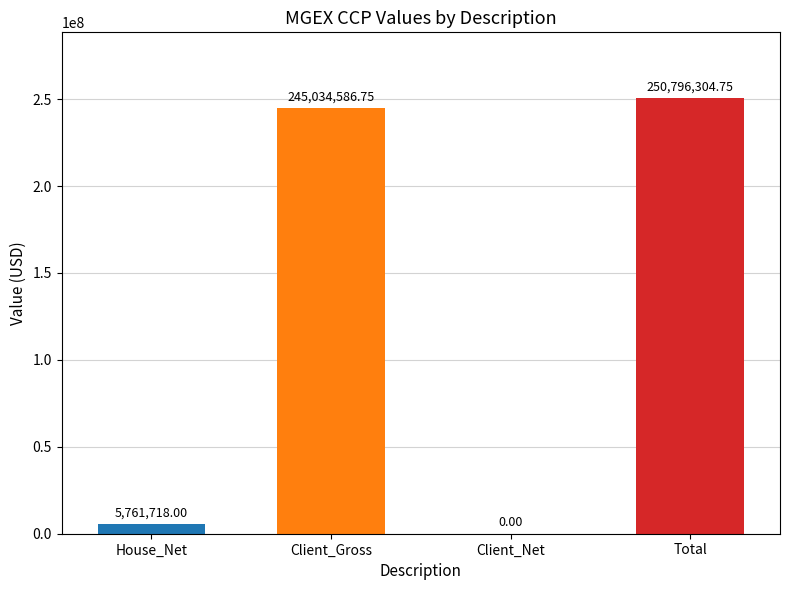

Is it true that the value at Total is 158338892.4?

False